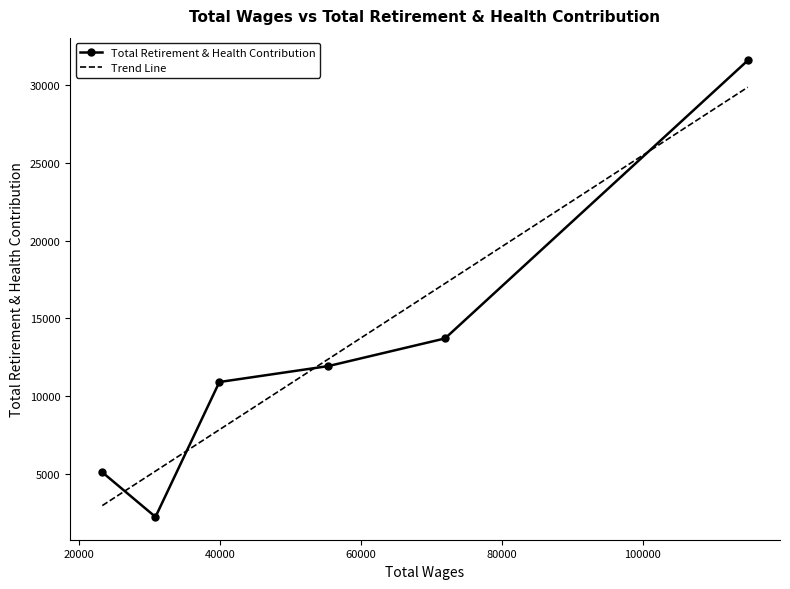

At which category does the chart reach its peak across all series?

114924